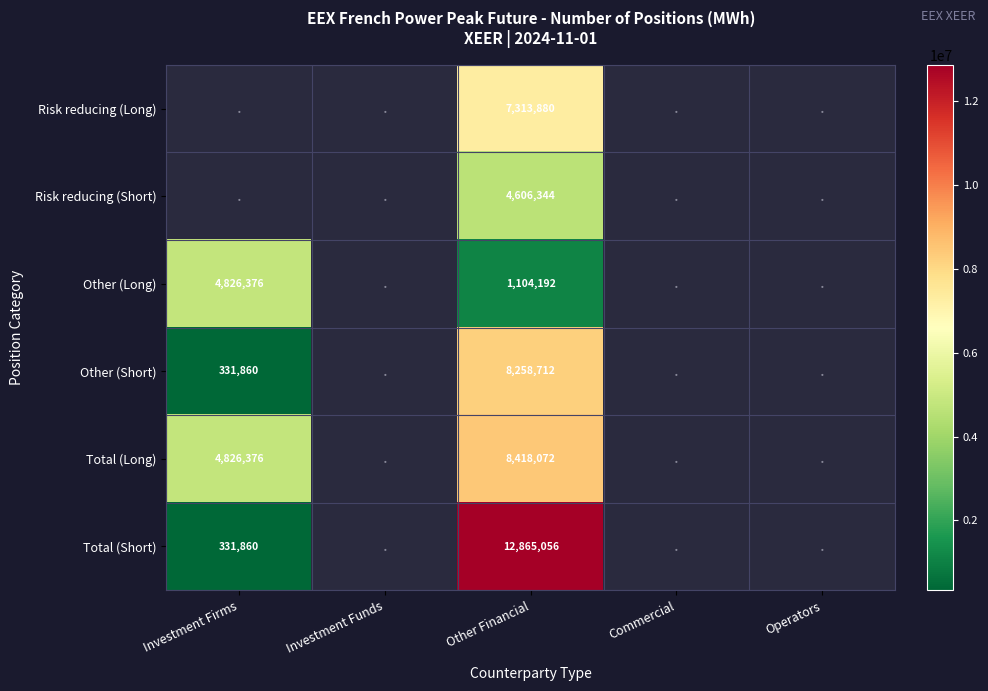

The value of Other (Long) at Other Financial is 1104192. True or false?

True